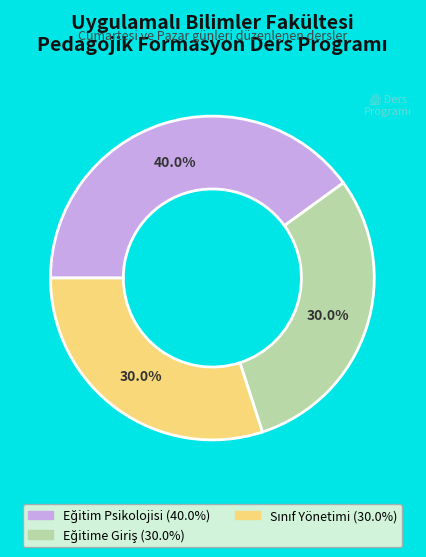

To the nearest percent, what is the average slice percentage?

33%